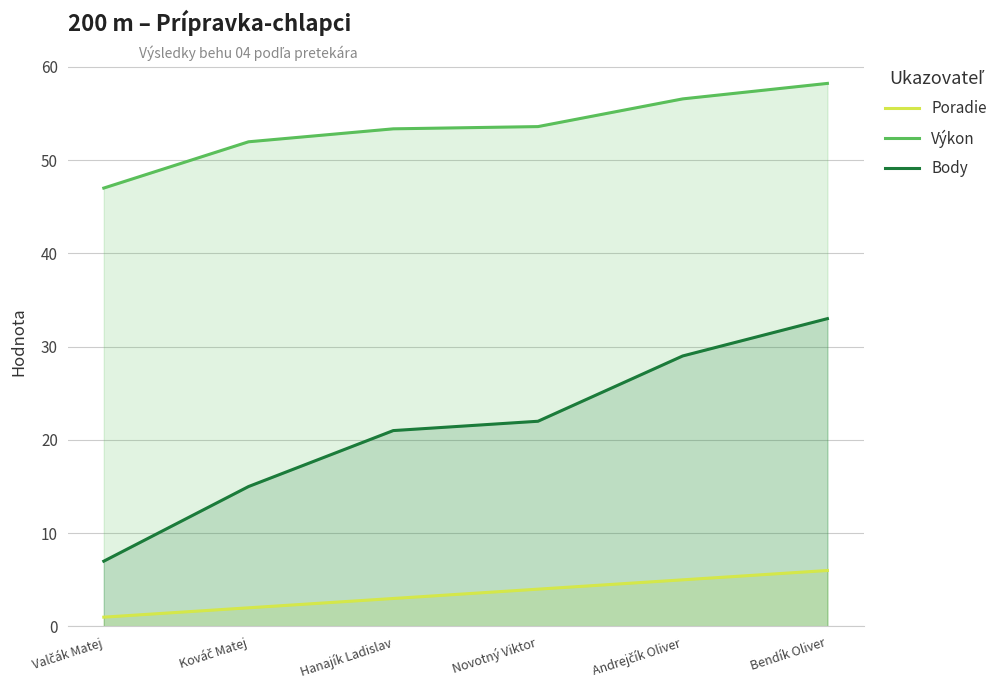

Which has a higher value, Novotný Viktor or Bendík Oliver?

Bendík Oliver